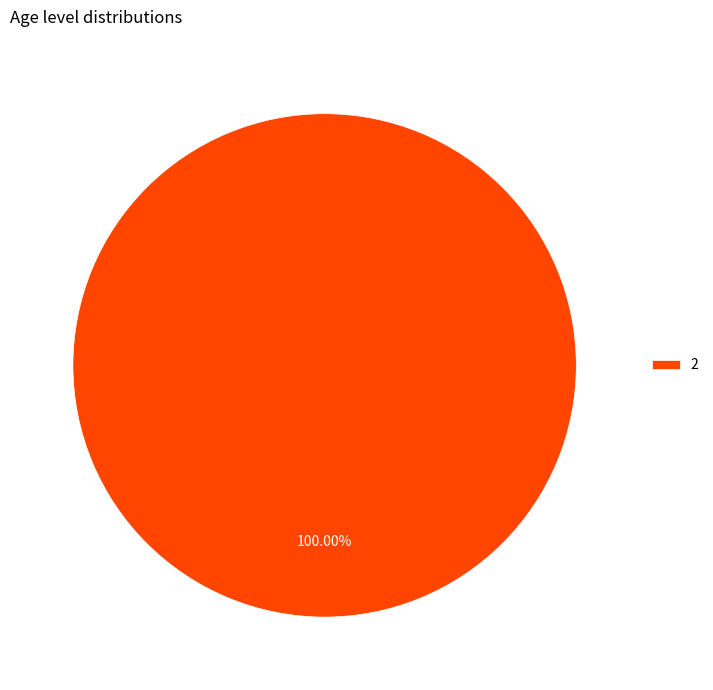

How many segments does this pie chart have?

1